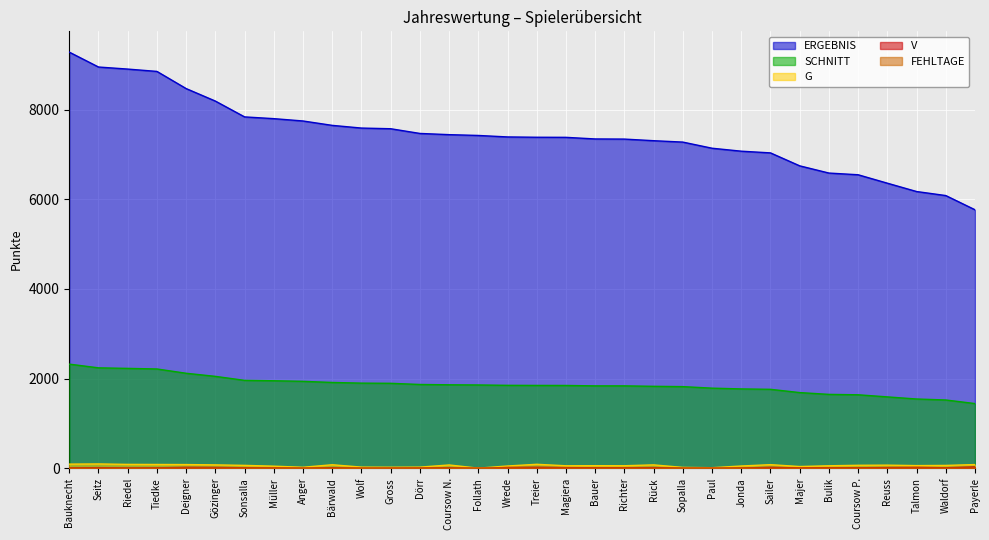

The value of V at Anger is 2. True or false?

True